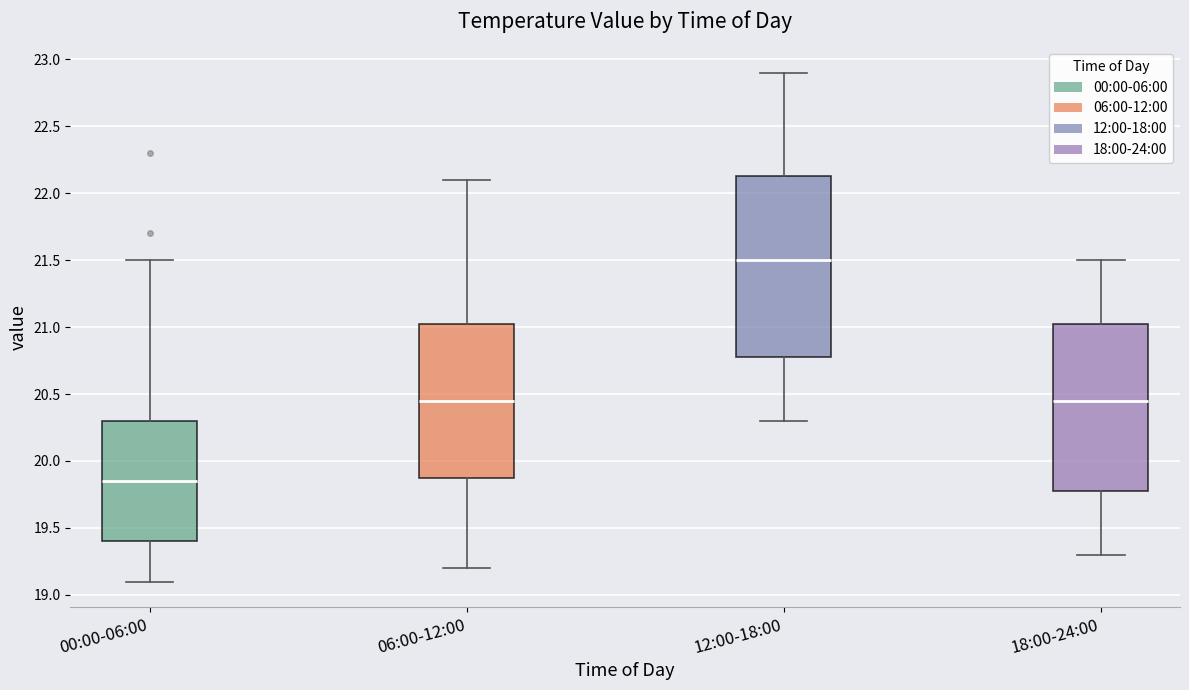

Comparing the boxes themselves (not the whiskers), which one is the tallest?

12:00-18:00